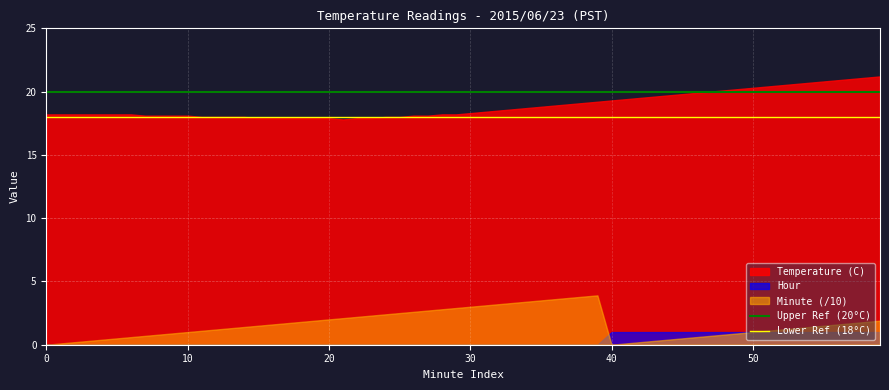

List the series in order of their peak value, highest first.

Temperature (C), Minute (/10), Hour